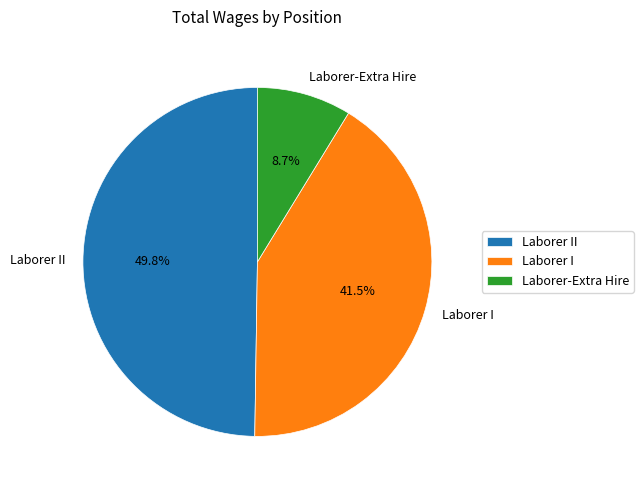

Which has a higher value, Laborer II or Laborer I?

Laborer II